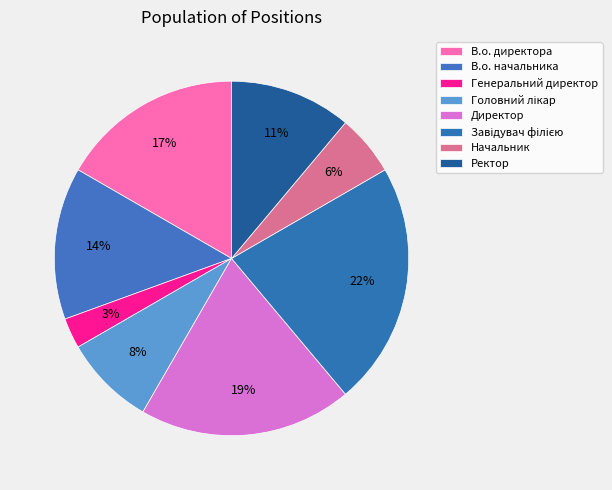

How many slices are in this pie chart?

8